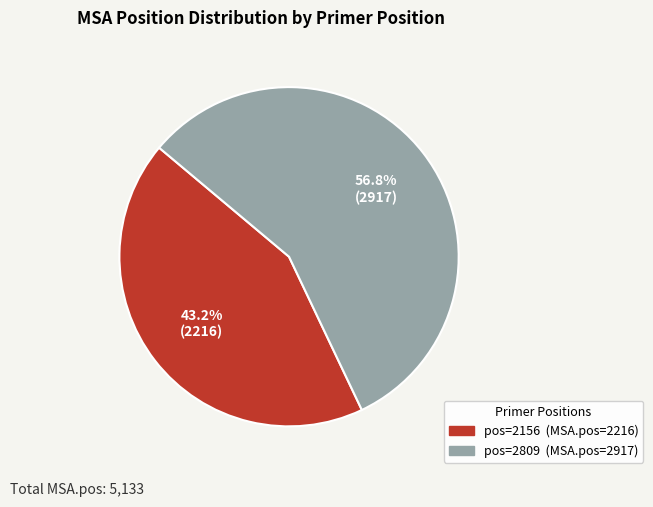

Does any single category account for the majority?

Yes